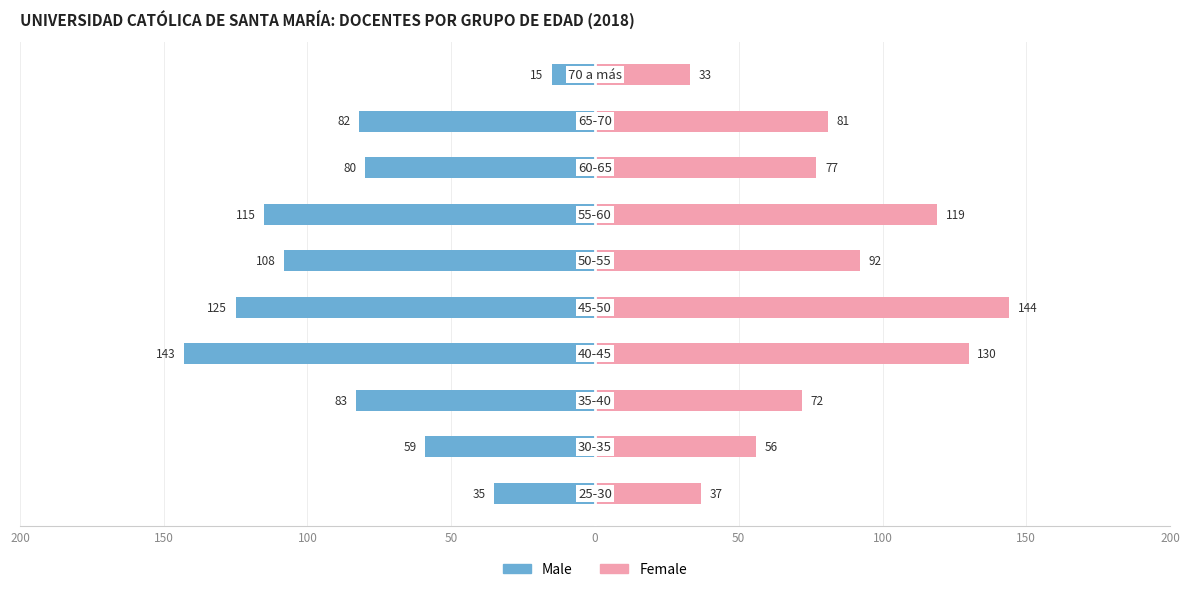

How many data points in Female are less than 81?

5